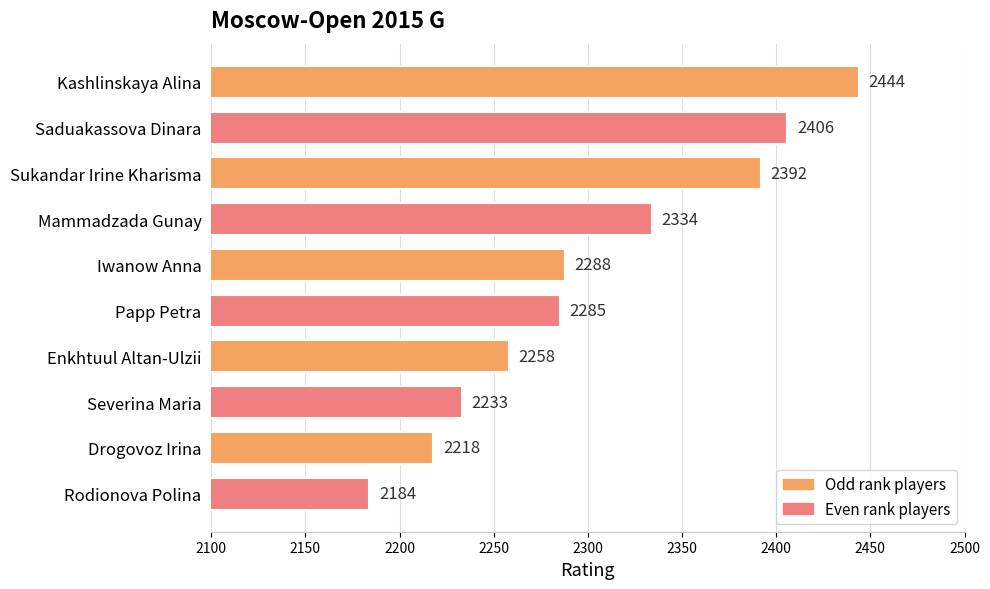

List the labels in order of value, smallest first.

Rodionova Polina, Drogovoz Irina, Severina Maria, Enkhtuul Altan-Ulzii, Papp Petra, Iwanow Anna, Mammadzada Gunay, Sukandar Irine Kharisma, Saduakassova Dinara, Kashlinskaya Alina